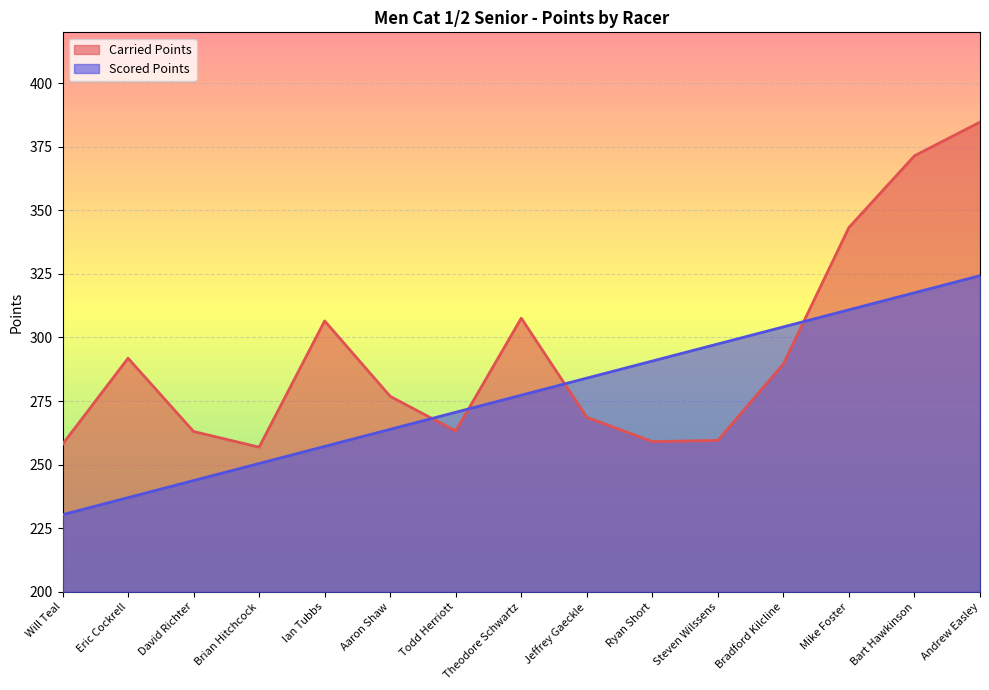

Reading left to right, extract all data points from this chart.

Carried Points: 258.0	291.9	263.0	256.9	306.5	276.9	263.2	307.6	268.6	259.1	259.5	289.6	343.2	371.4	384.7
Scored Points: 230.3	237.0	243.7	250.5	257.2	263.9	270.6	277.3	284.0	290.7	297.5	304.2	310.9	317.6	324.3